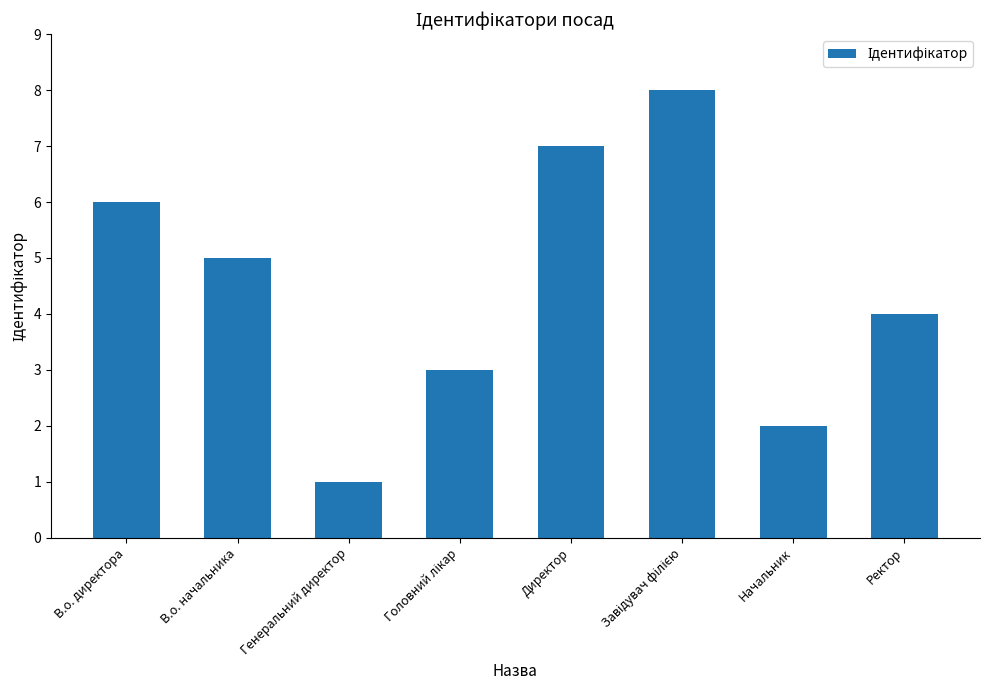

What is the greatest value displayed?

8